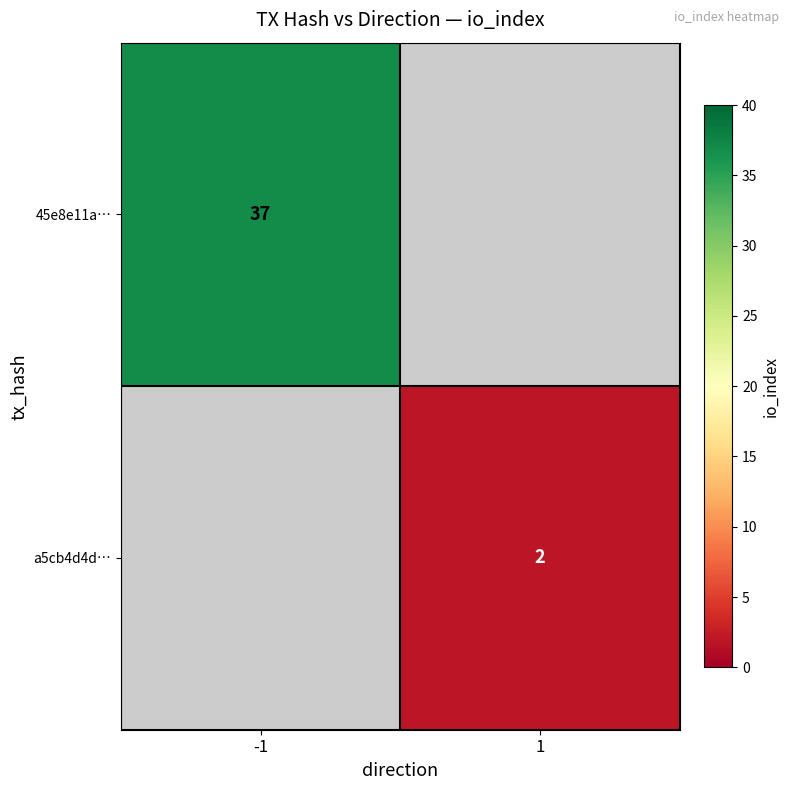

The value of a5cb4d4d… at 1 is 2. True or false?

True